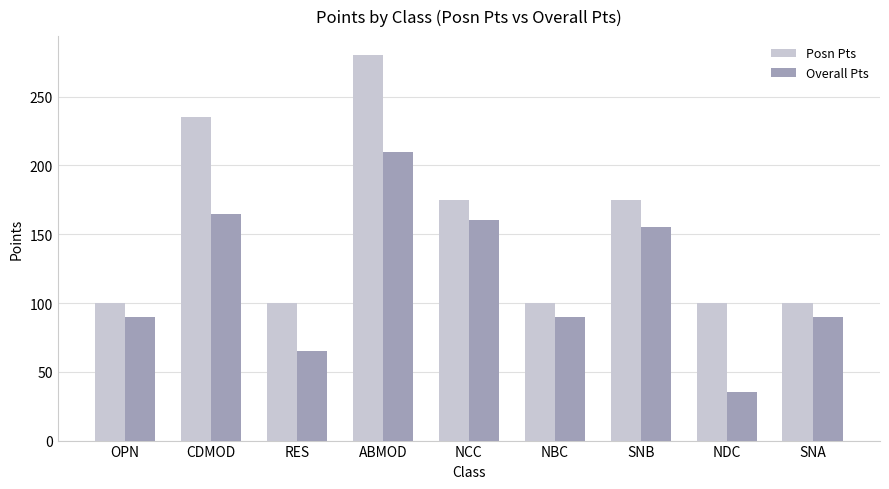

What is the label of the 9th bar from the left?

SNA